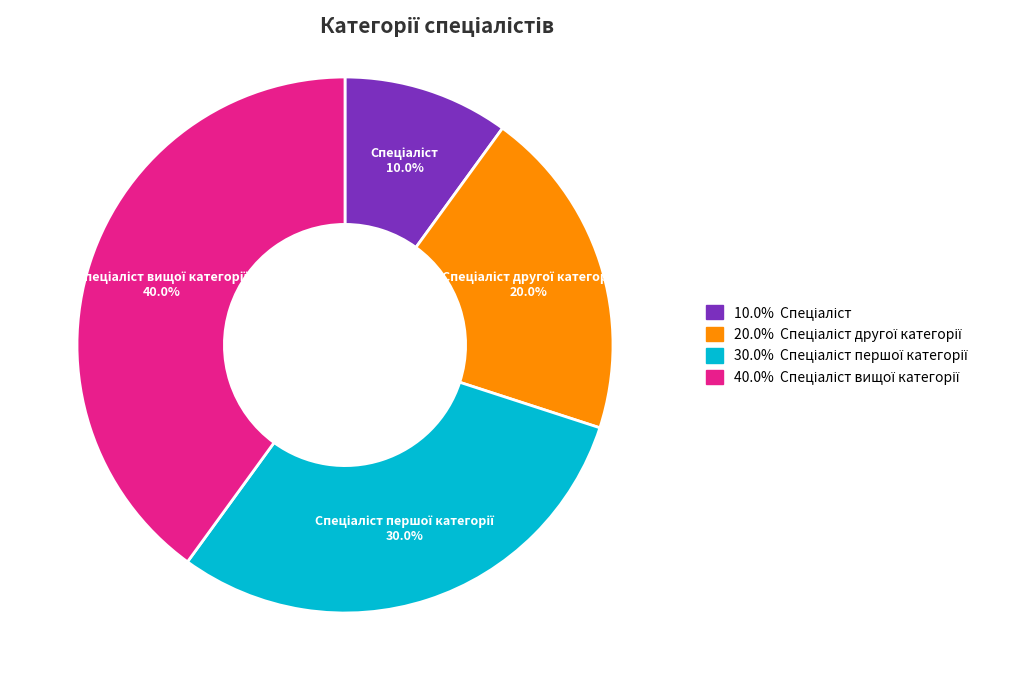

Is there any slice that represents more than half of the pie?

No